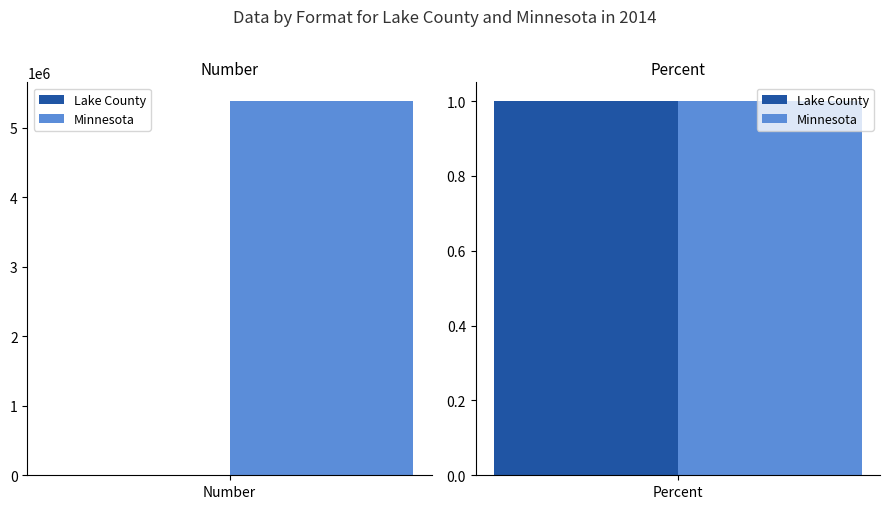

Rank the series by their average value, from lowest to highest.

Lake County, Minnesota